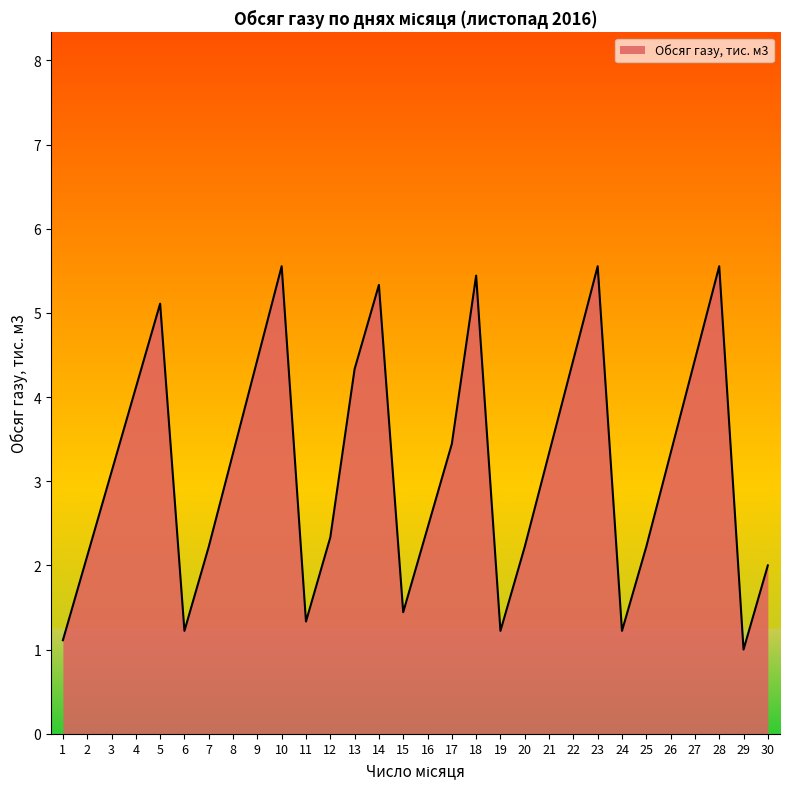

How many interior local valleys (lower than both neighbors) does the data have?

6